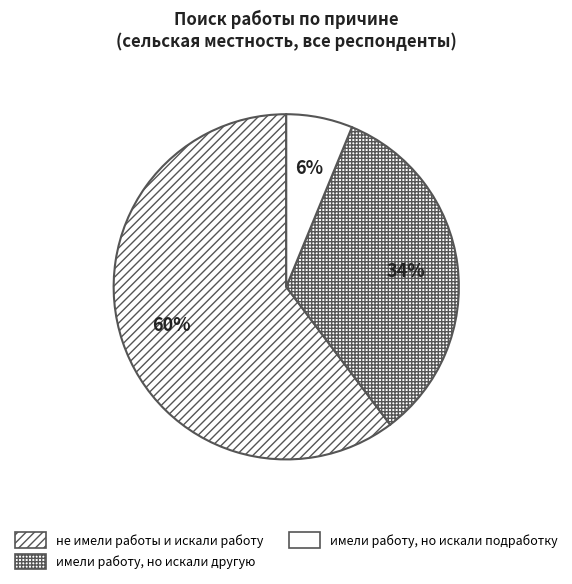

True or false: не имели работы и искали работу accounts for 47% of the total.

False